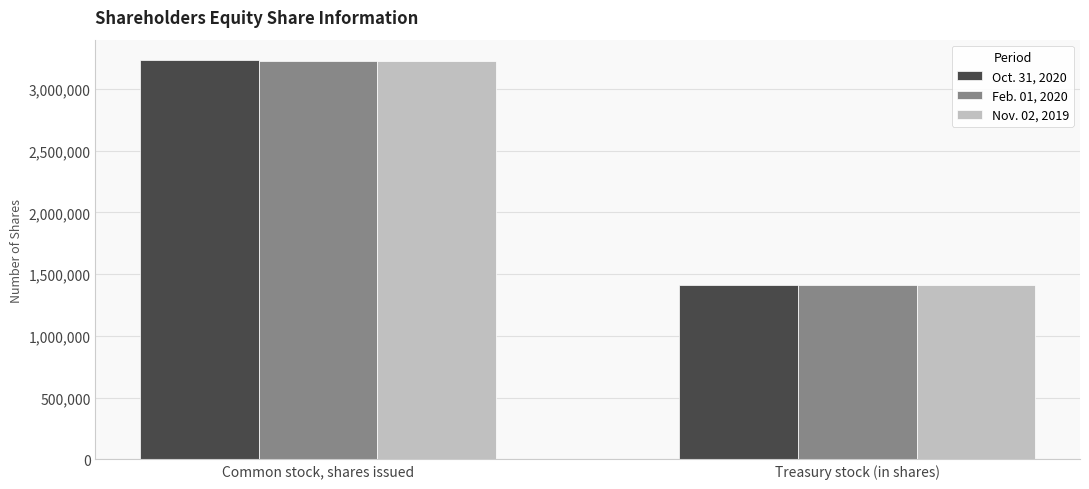

What are all the series names shown in the legend?

Oct. 31, 2020, Feb. 01, 2020, Nov. 02, 2019